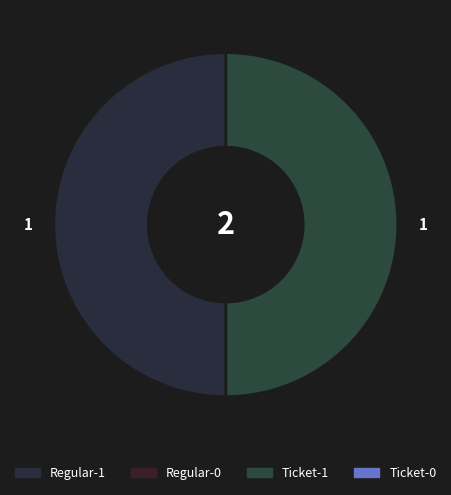

What is the largest slice in the pie chart?

Ticket-1